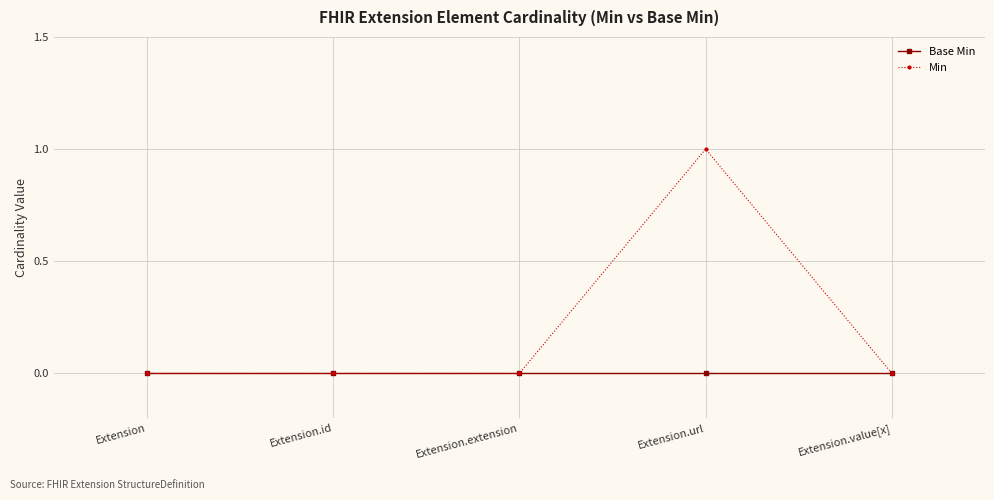

Reading right to left, list all the values displayed in this chart.

Base Min: Extension.value[x]=0	Extension.url=0	Extension.extension=0	Extension.id=0	Extension=0
Min: Extension.value[x]=0	Extension.url=1	Extension.extension=0	Extension.id=0	Extension=0